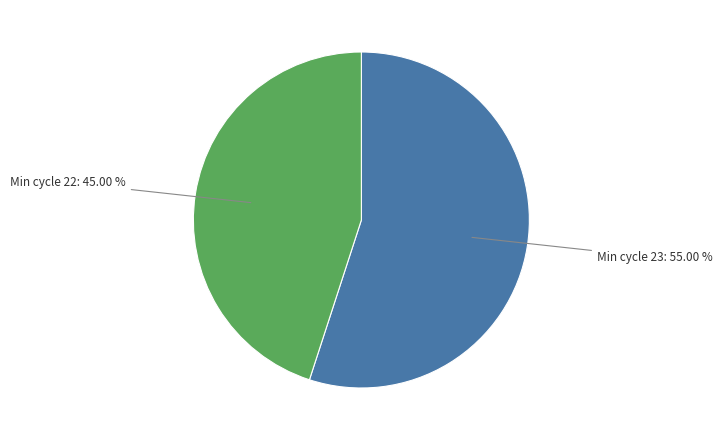

Does any single category account for the majority?

Yes